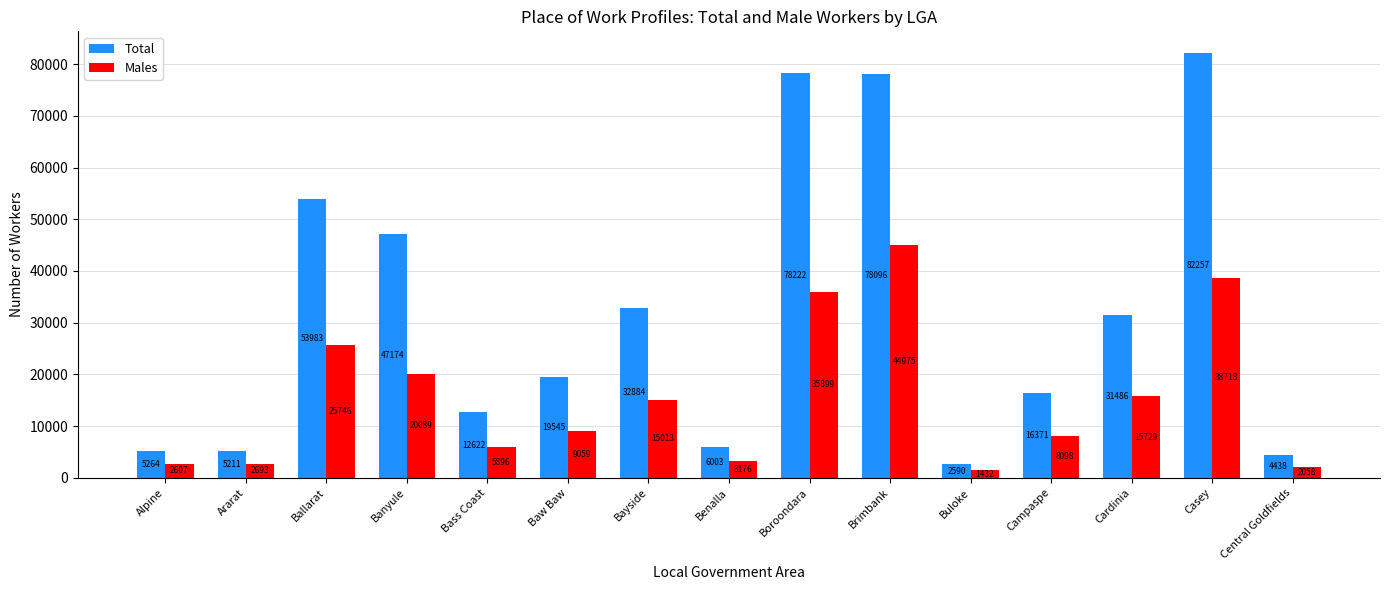

List the series in order of their overall mean, lowest first.

Males, Total